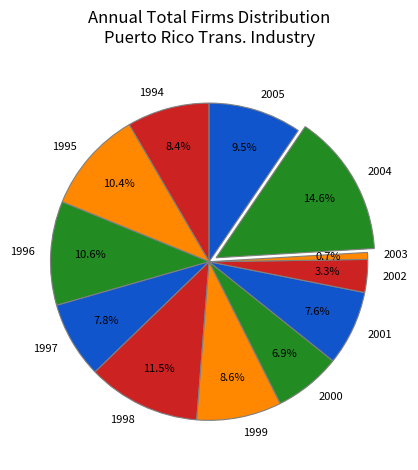

Is it true that 2001 is 8% of the pie?

True